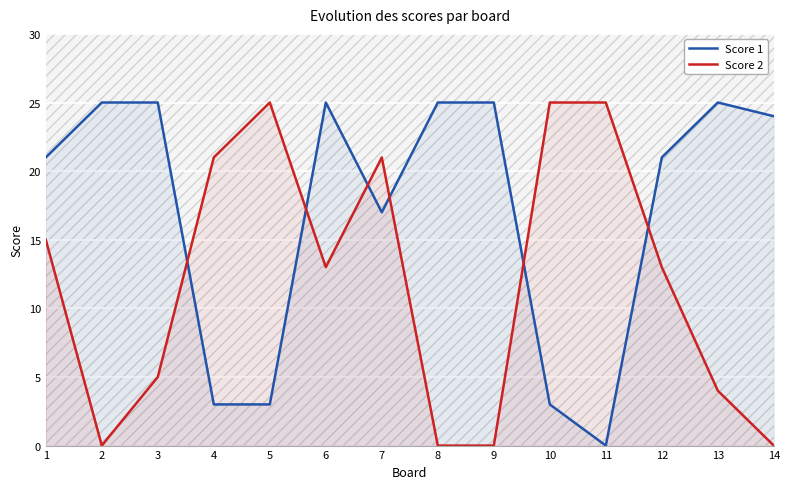

What are all the series names shown in the legend?

Score 1, Score 2